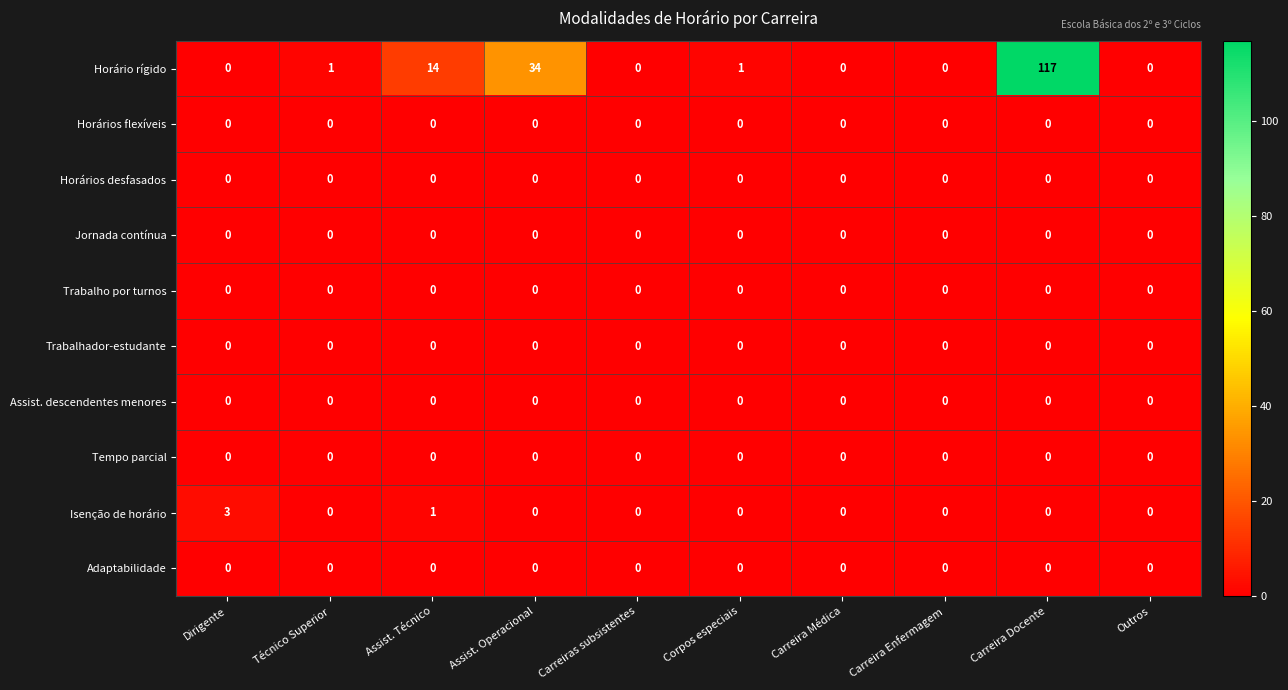

True or false: Assist. descendentes menores has a value of 0 at Assist. Técnico.

True